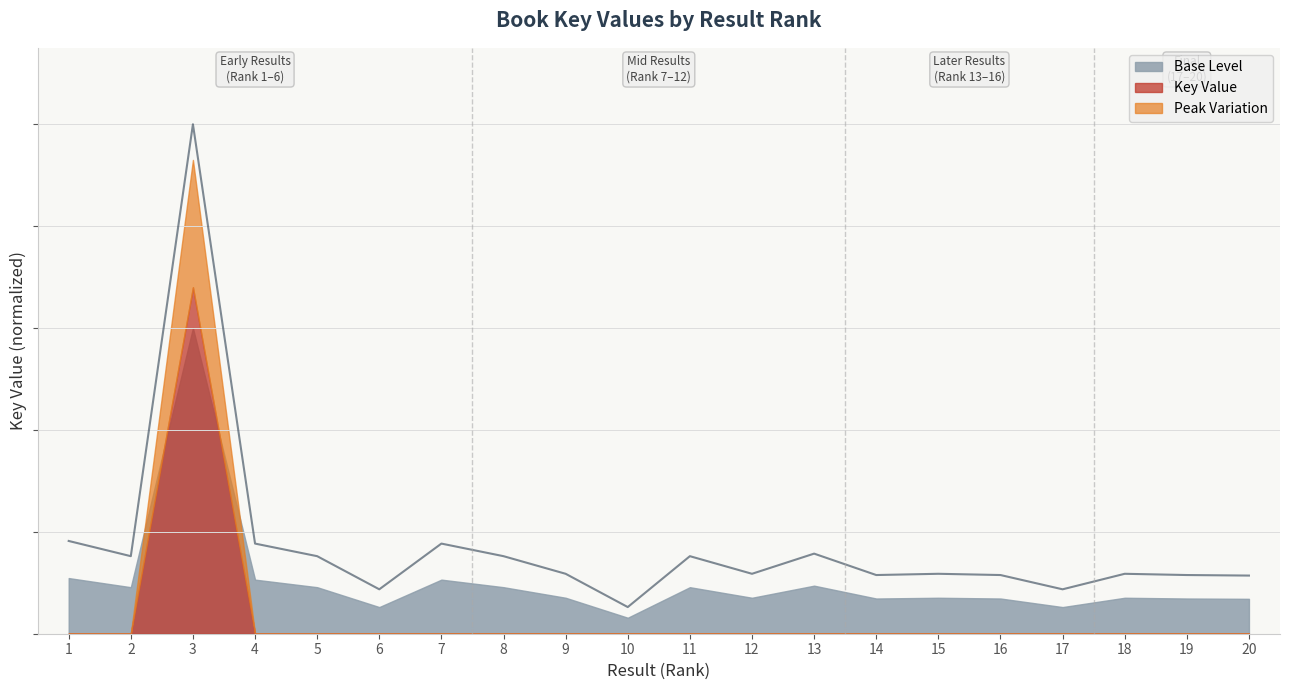

Rank the categories by value from highest to lowest.

3, 1, 4, 7, 13, 2, 5, 8, 11, 9, 12, 15, 18, 14, 16, 19, 20, 6, 17, 10